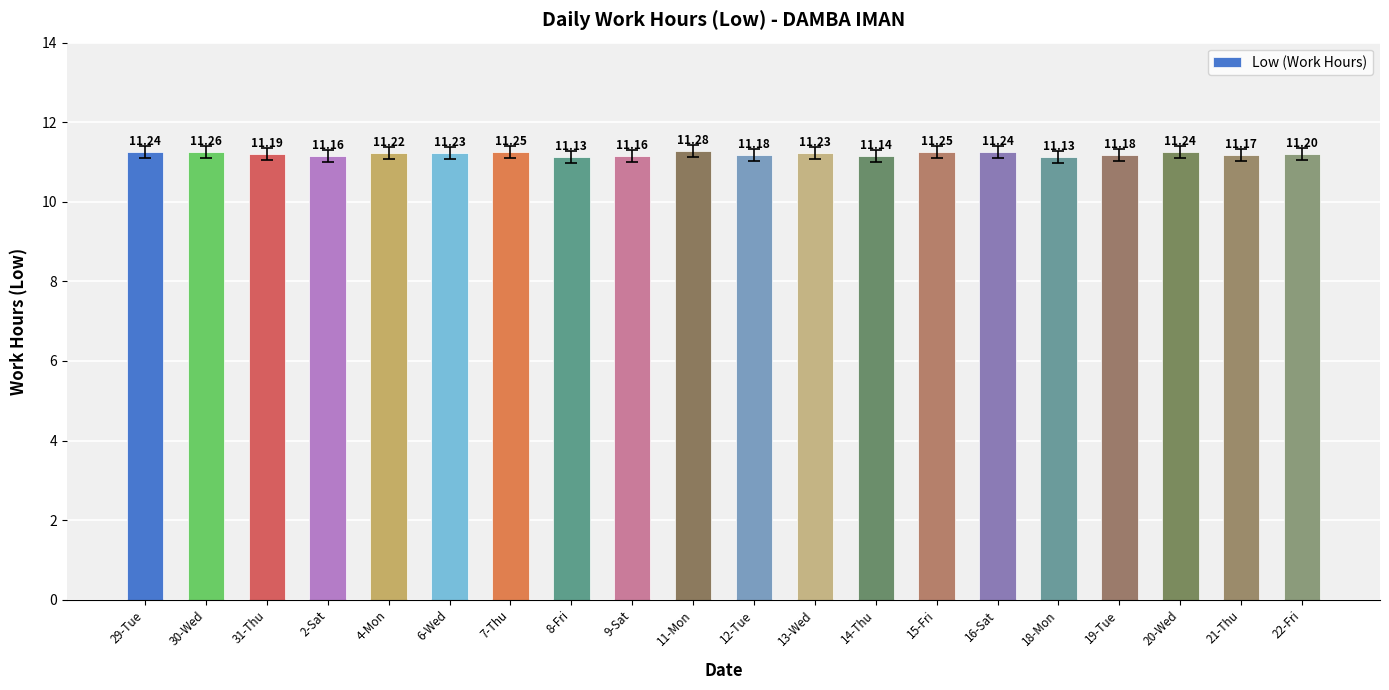

What is the sum of the values at 20-Wed and 21-Thu?

22.4